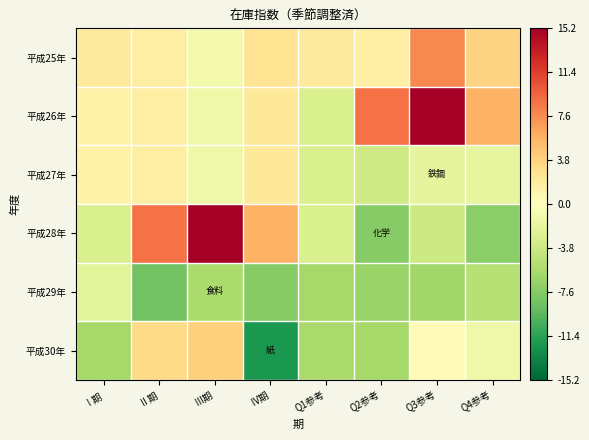

Reading right to left, transcribe all the data shown in this chart.

平成25年: Q4参考=3.7	Q3参考=7.8	Q2参考=1.5	Q1参考=1.9	Ⅳ期=2.5	Ⅲ期=-1.0	Ⅱ期=1.6	Ⅰ期=2.0
平成26年: Q4参考=5.8	Q3参考=15.2	Q2参考=8.9	Q1参考=-2.9	Ⅳ期=2.2	Ⅲ期=-1.2	Ⅱ期=1.6	Ⅰ期=1.2
平成27年: Q4参考=-1.8	Q3参考=-1.9	Q2参考=-3.6	Q1参考=-2.9	Ⅳ期=2.2	Ⅲ期=-1.2	Ⅱ期=1.6	Ⅰ期=1.2
平成28年: Q4参考=-7.3	Q3参考=-3.7	Q2参考=-7.5	Q1参考=-2.9	Ⅳ期=5.8	Ⅲ期=15.2	Ⅱ期=8.9	Ⅰ期=-2.9
平成29年: Q4参考=-5.0	Q3参考=-6.2	Q2参考=-6.6	Q1参考=-6.0	Ⅳ期=-7.5	Ⅲ期=-5.8	Ⅱ期=-8.5	Ⅰ期=-2.1
平成30年: Q4参考=-1.2	Q3参考=0.3	Q2参考=-6.0	Q1参考=-5.9	Ⅳ期=-12.1	Ⅲ期=4.0	Ⅱ期=3.3	Ⅰ期=-6.0